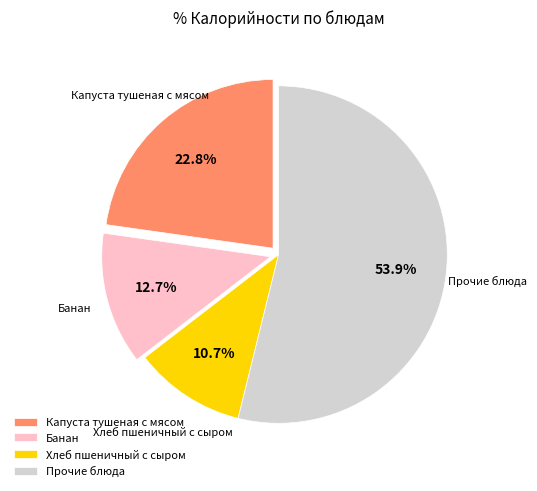

What portion of the pie excludes Банан?

87.3%